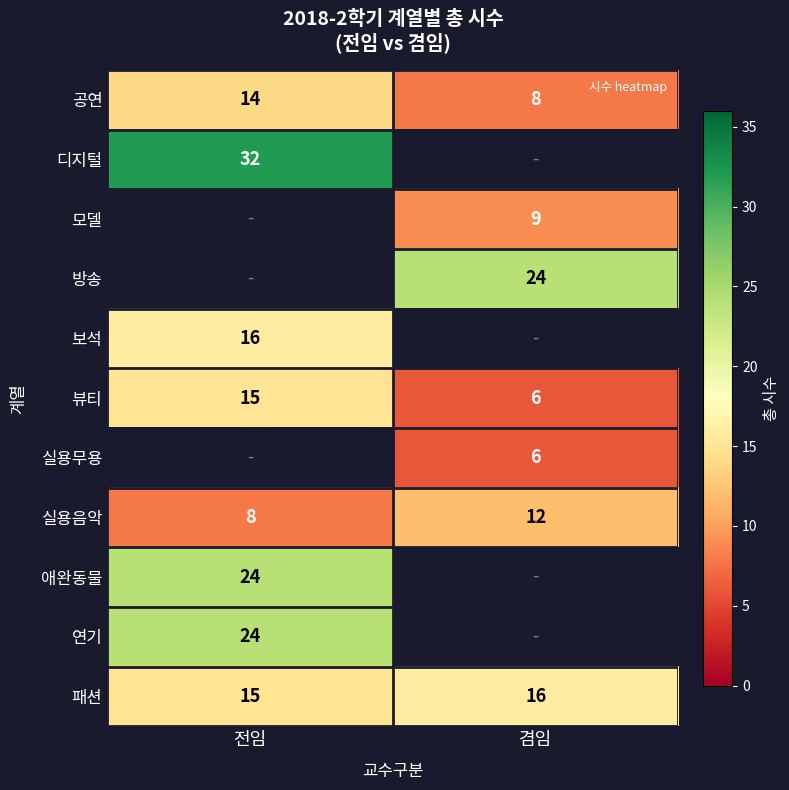

What is the approximate value of 실용음악 at 전임?

8.0